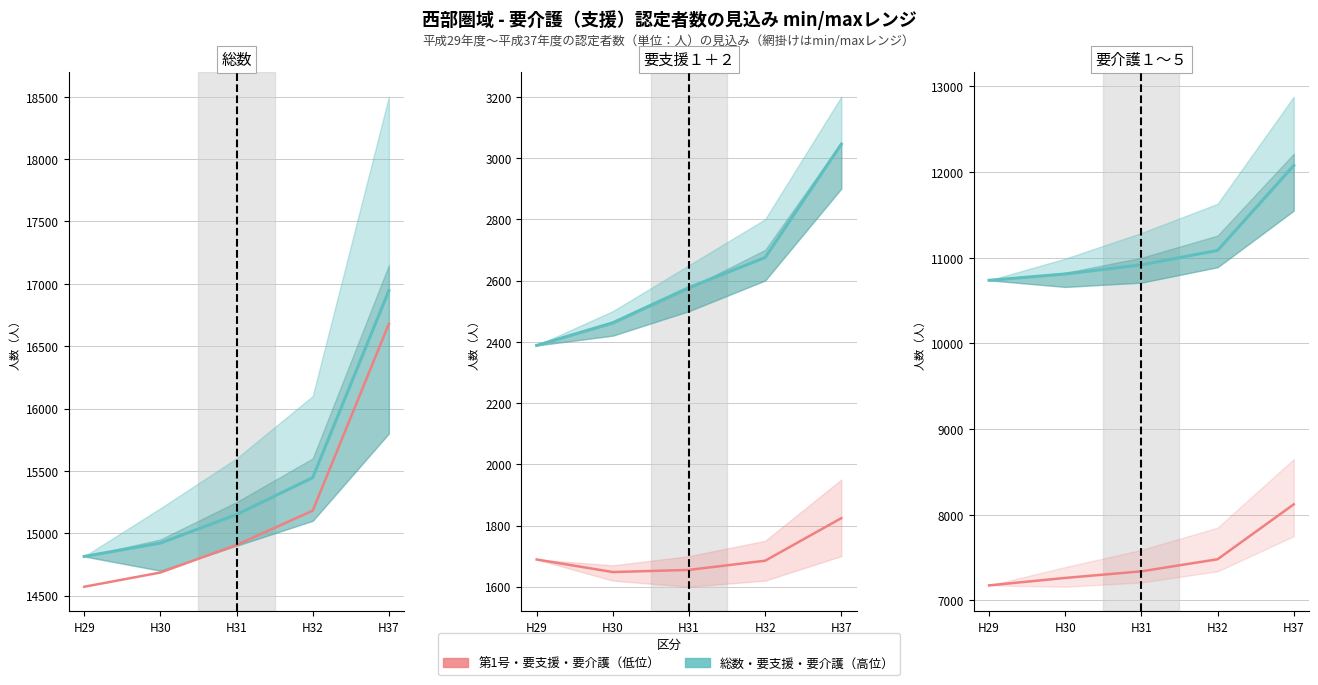

What is the smallest value displayed?

1648